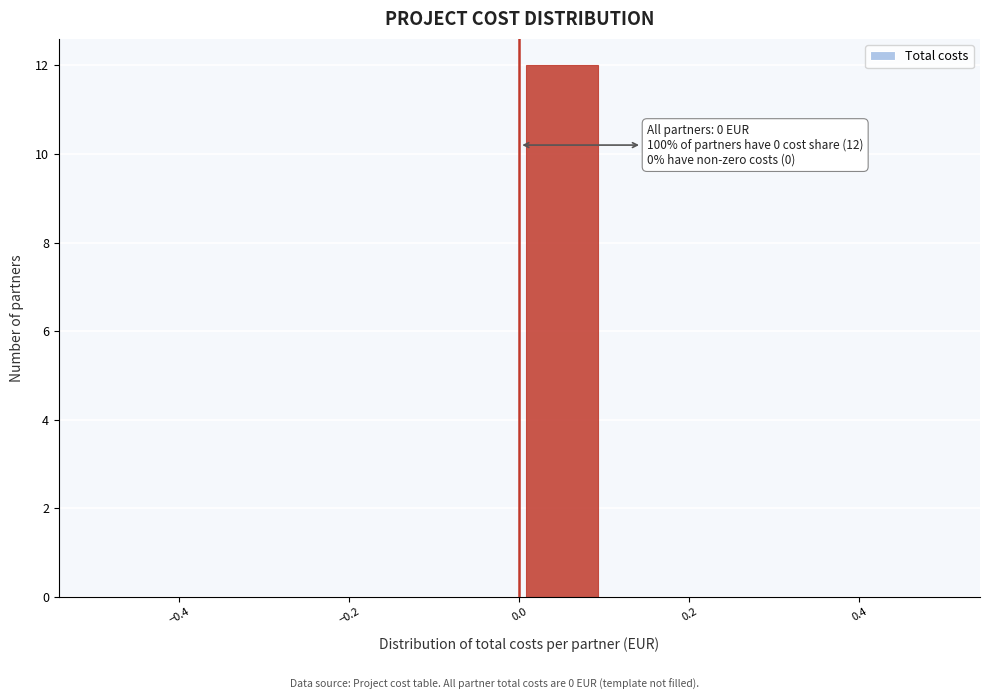

Over which range of the x-axis is the bar tallest?

0.0 to 0.1